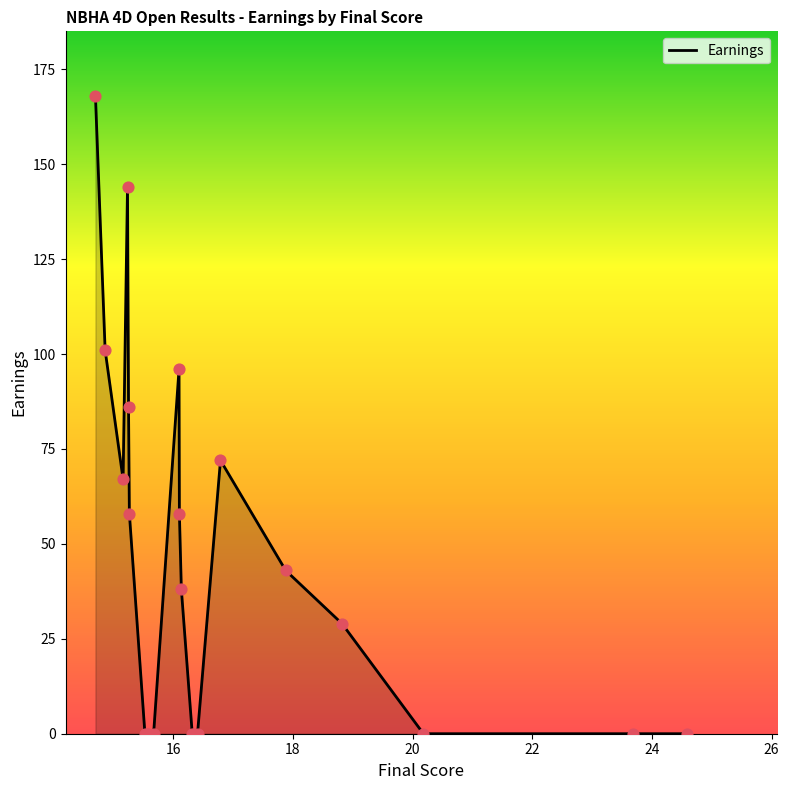

What is the greatest value displayed?

168